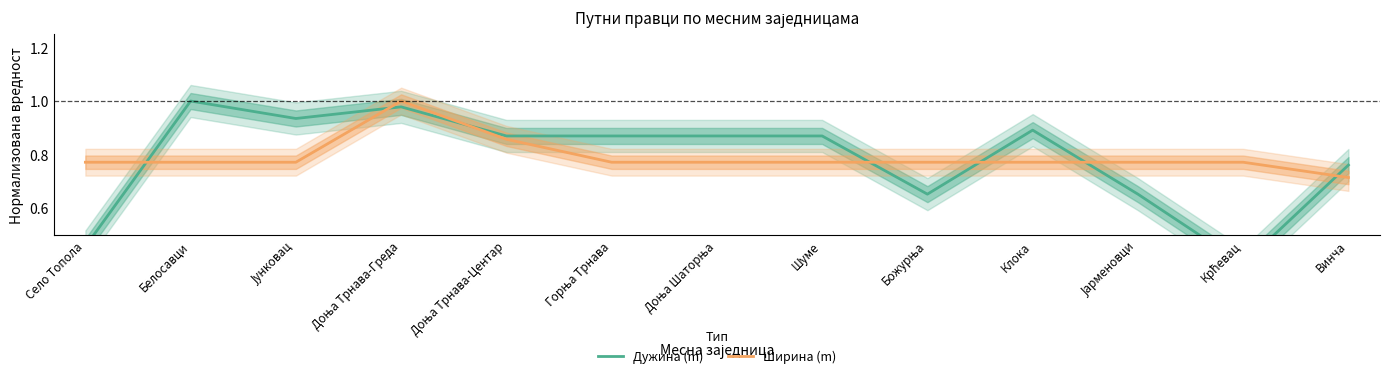

True or false: Дужина (m) and Ширина (m) intersect in this chart.

True